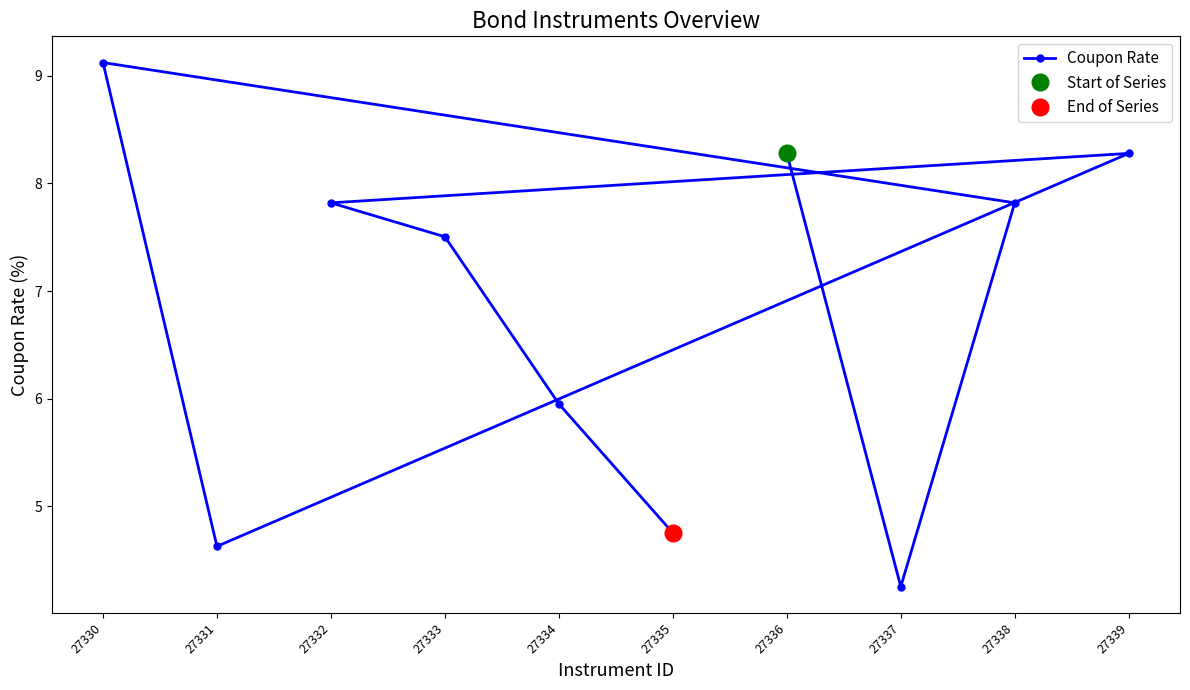

Which has a higher value, 27337 or 27336?

27336